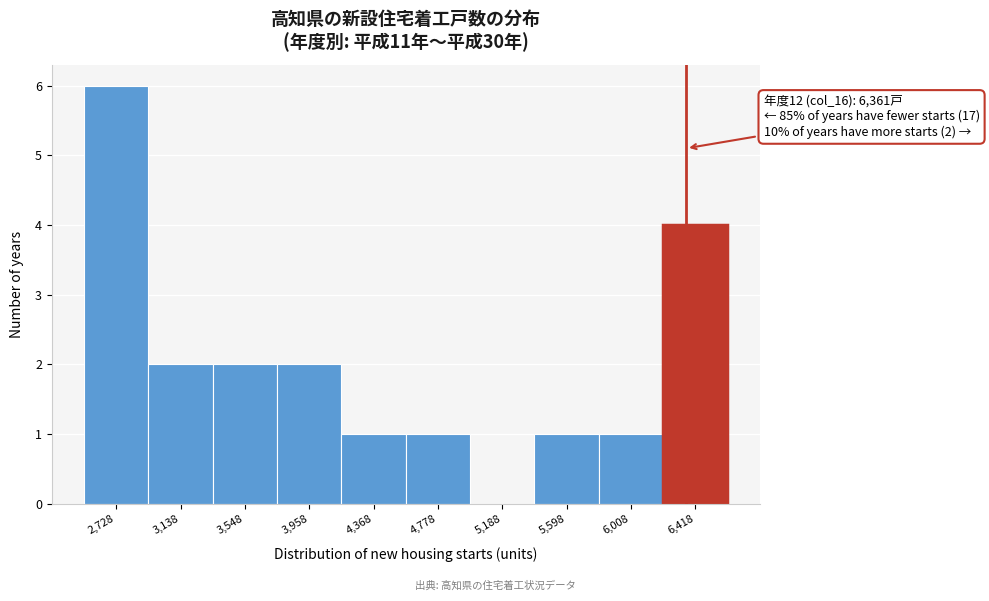

Over which range of the x-axis is the bar tallest?

2500 to 2950